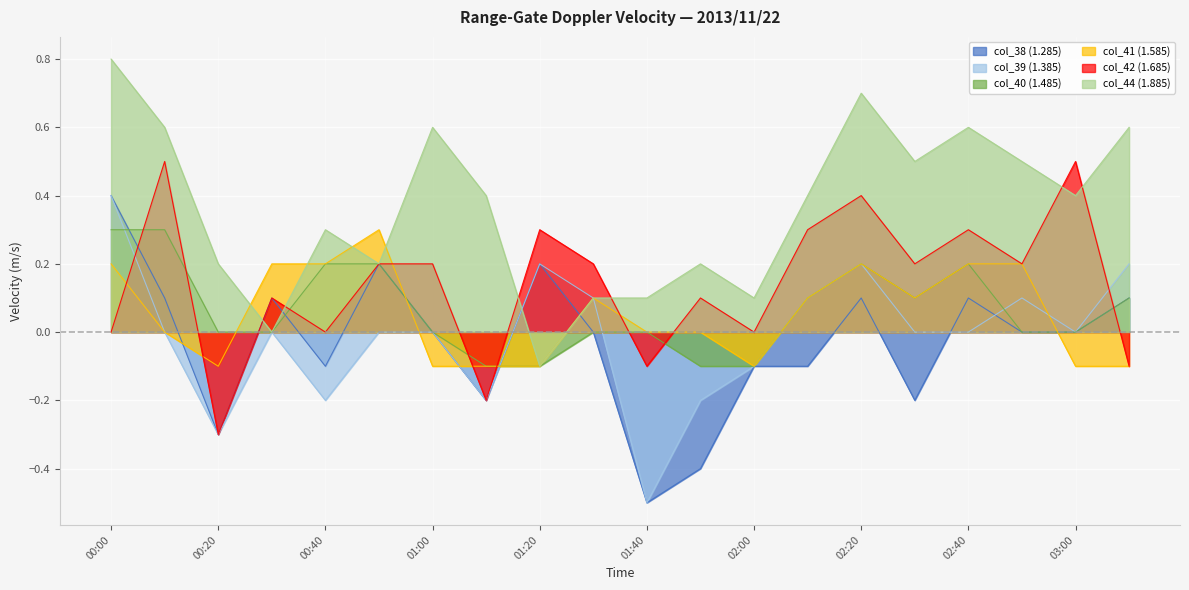

Is the value of col_40 (1.485) at 02:40 greater than the value of col_42 (1.685) at 01:20?

No